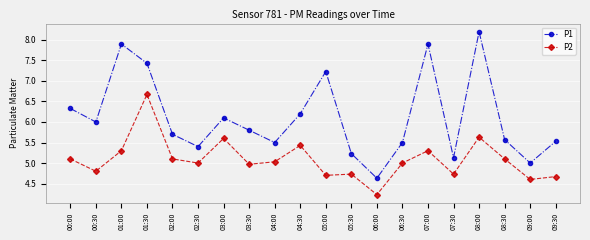

What is the maximum value shown in the chart?

8.2